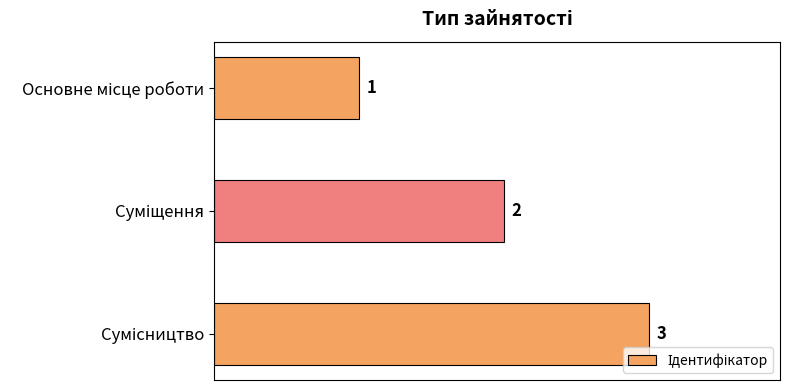

What is the sum of all values?

6